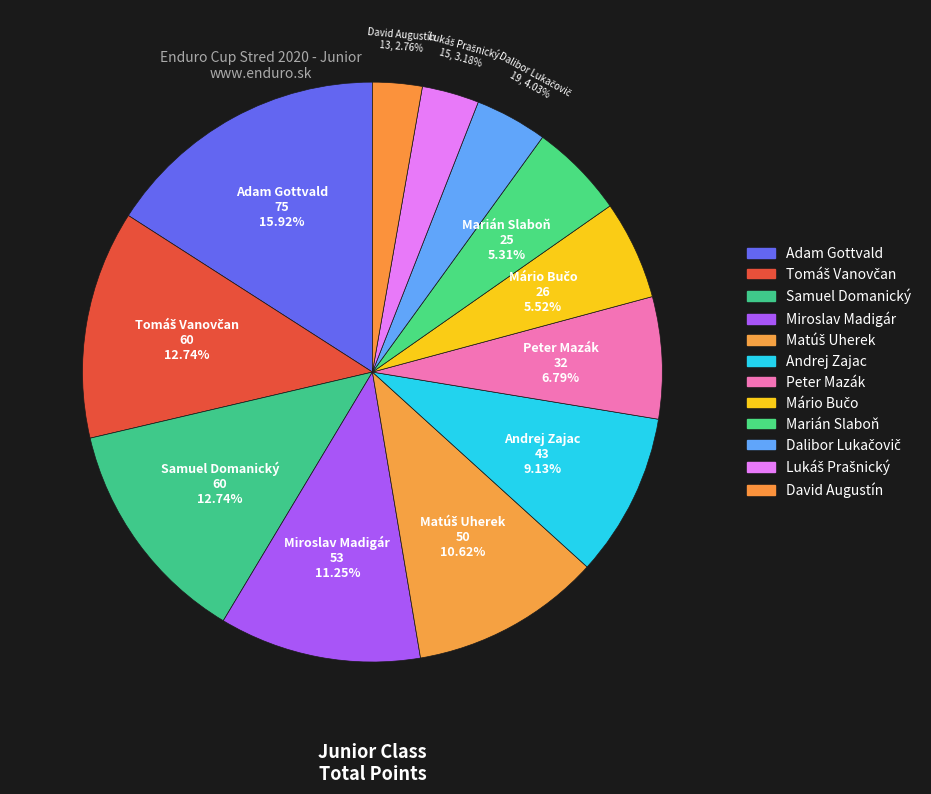

What is the ratio of the value at Samuel Domanický to the value at Marián Slaboň?

2.4